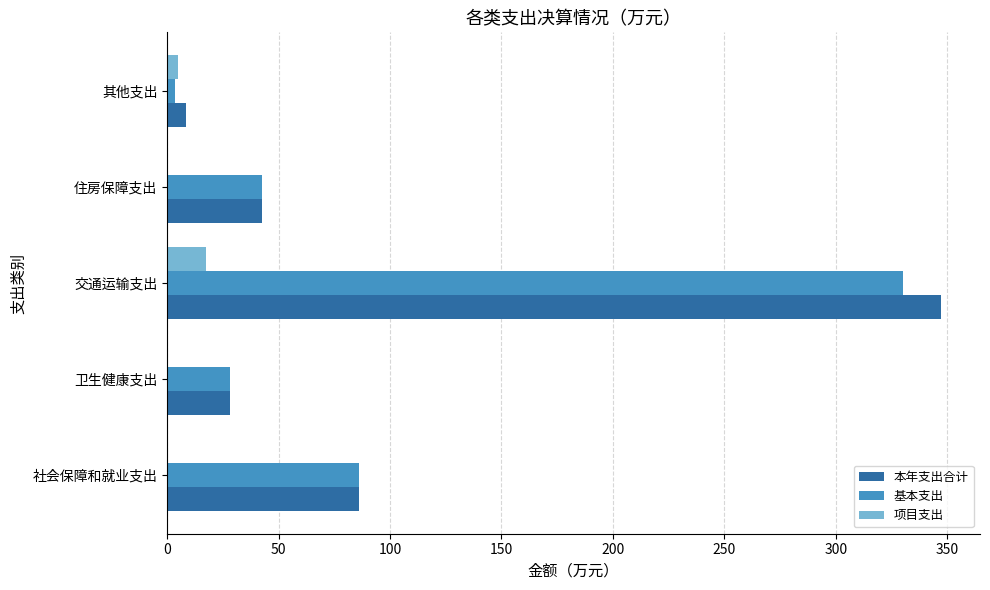

How many categories are shown in the chart?

5